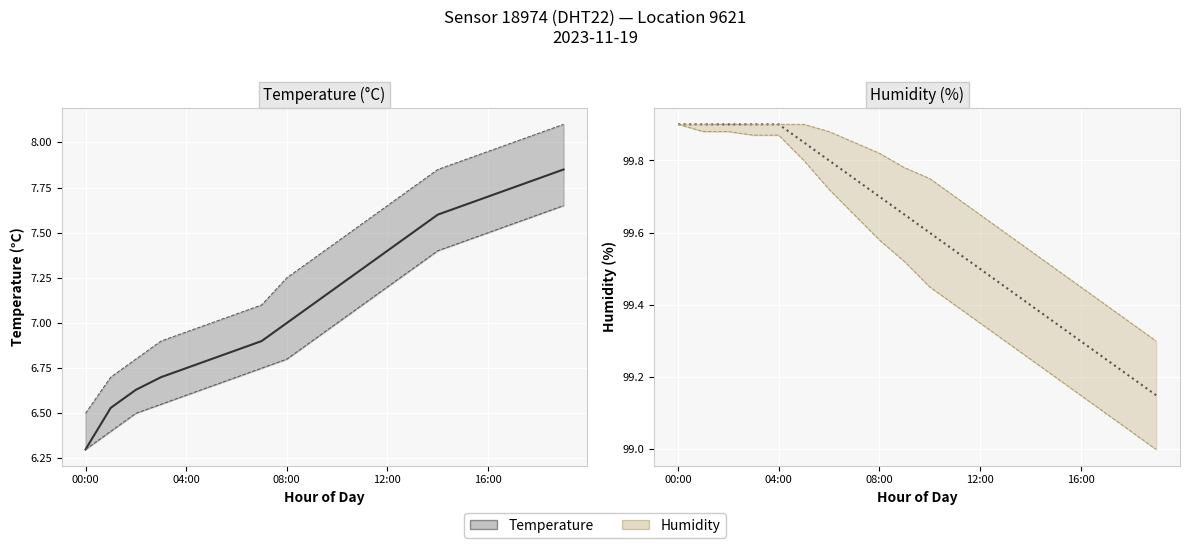

Where is humidity_mean nearest to the value 99?

19